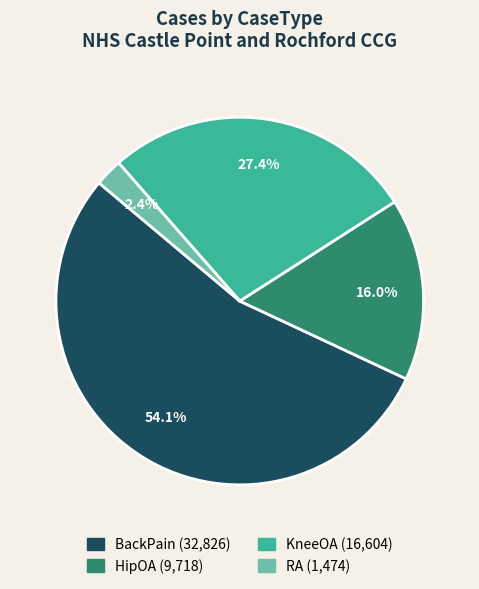

The RA slice represents 2% of the pie. True or false?

True